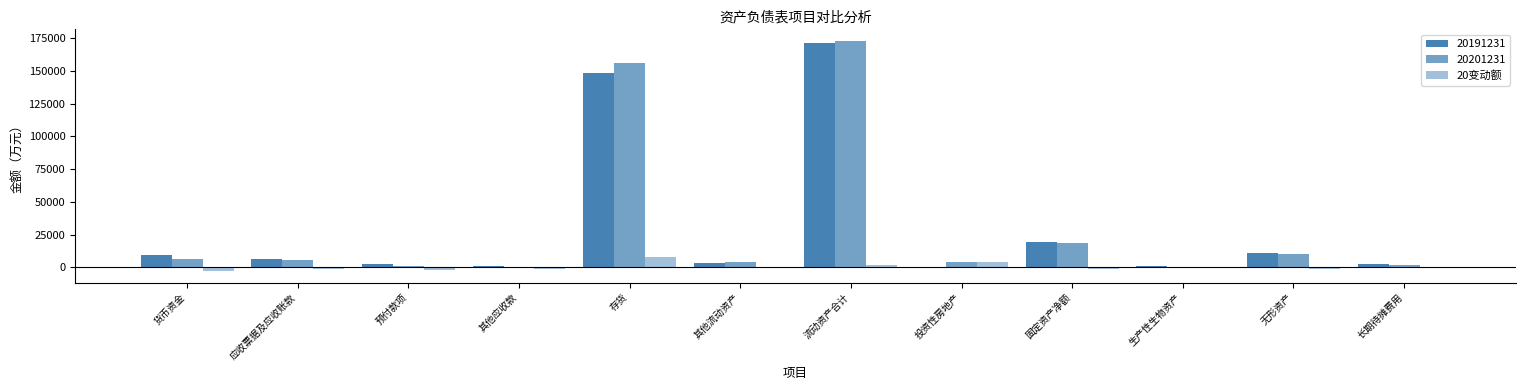

Are the bars grouped side by side (vs. stacked)?

Yes